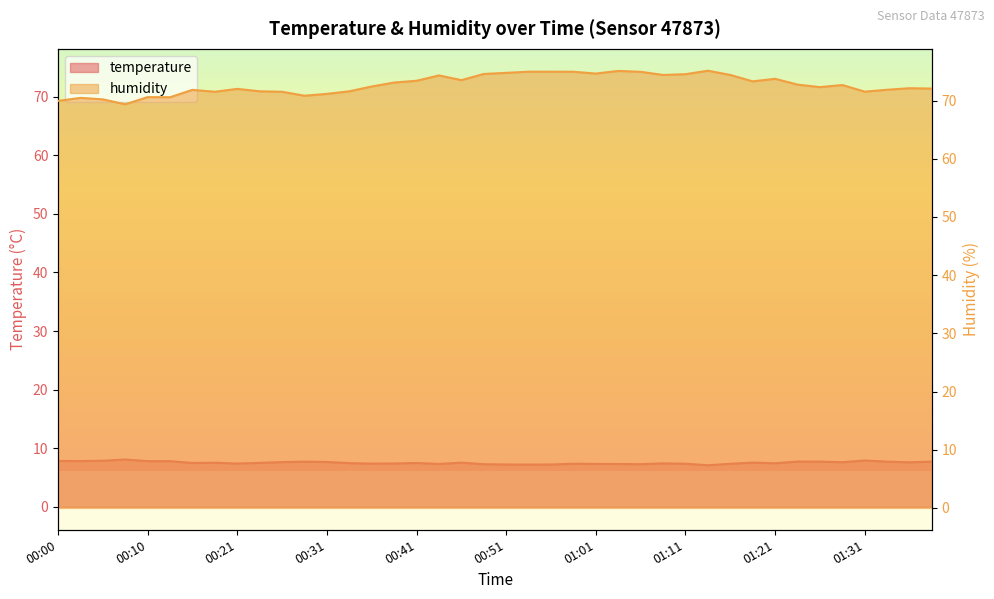

At which category does temperature reach its first local valley?

00:02